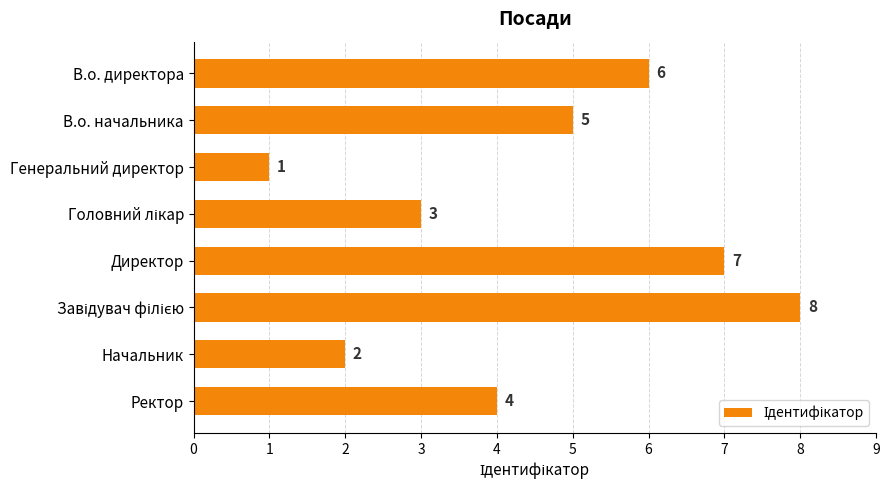

What value does the data have at Ректор?

4